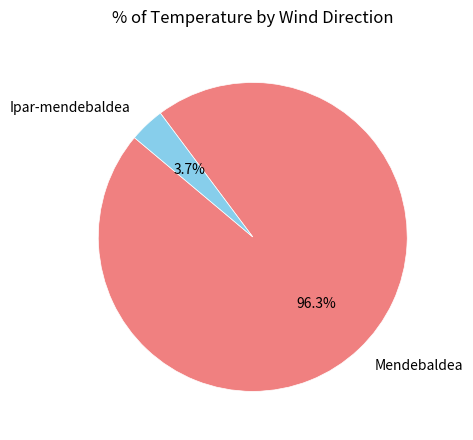

Which category has the smallest portion of the pie?

Ipar-mendebaldea